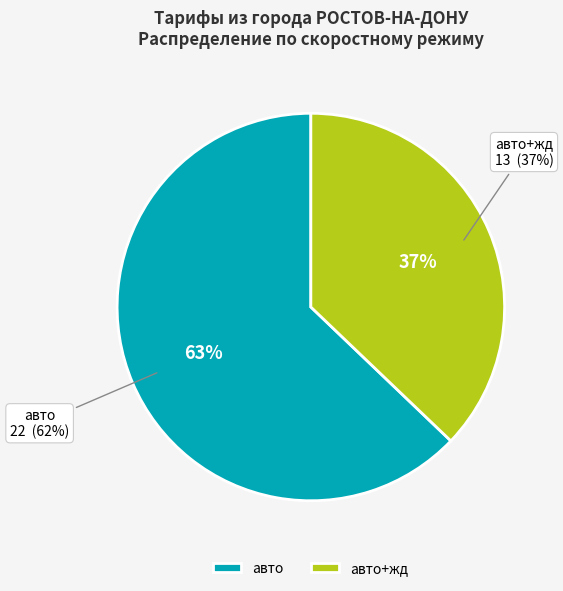

Is the sum of авто and авто+жд greater than half?

Yes